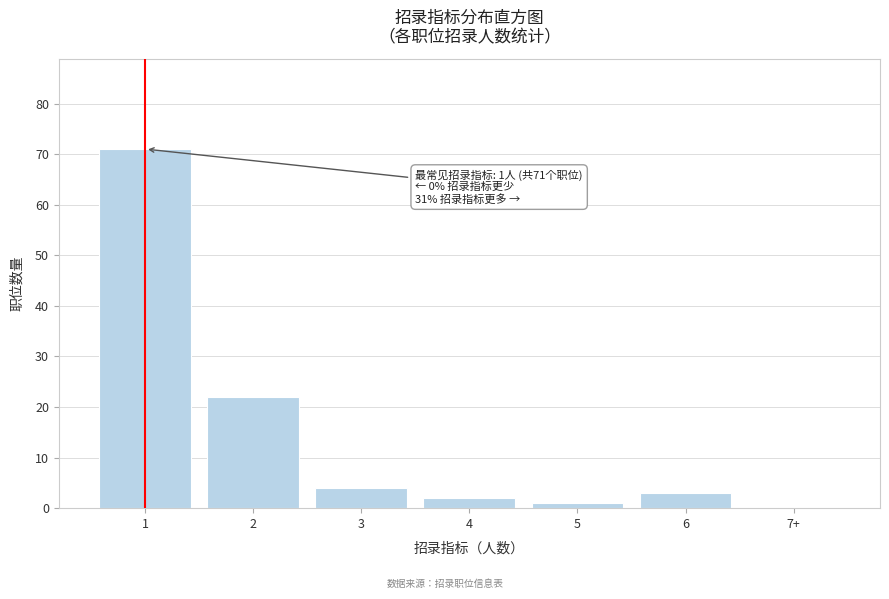

Reading left to right, list all the values displayed in this chart.

1=71	2=22	3=4	4=2	5=1	6=3	7+=0